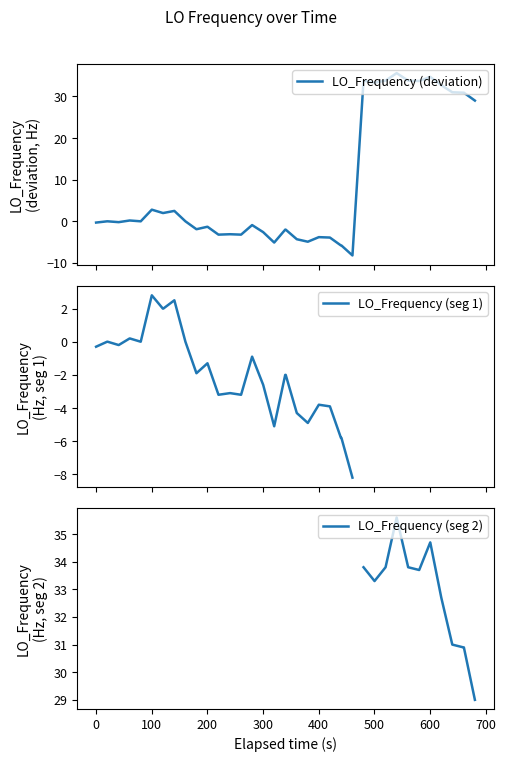

True or false: the data has more than 0 interior local peaks.

True